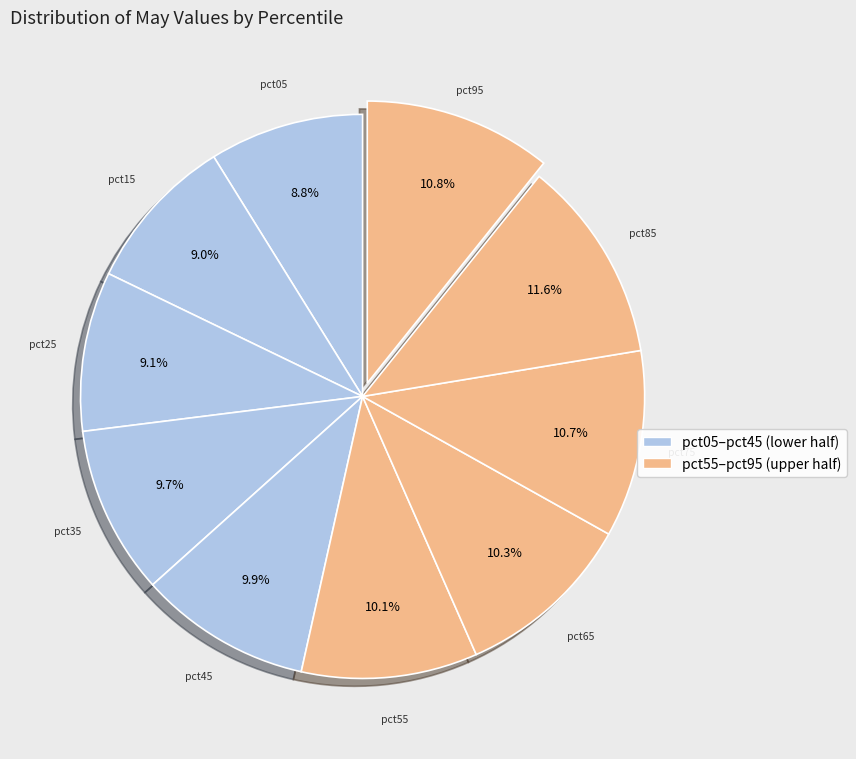

To the nearest percent, what is the combined percentage of pct05 and pct25?

18%